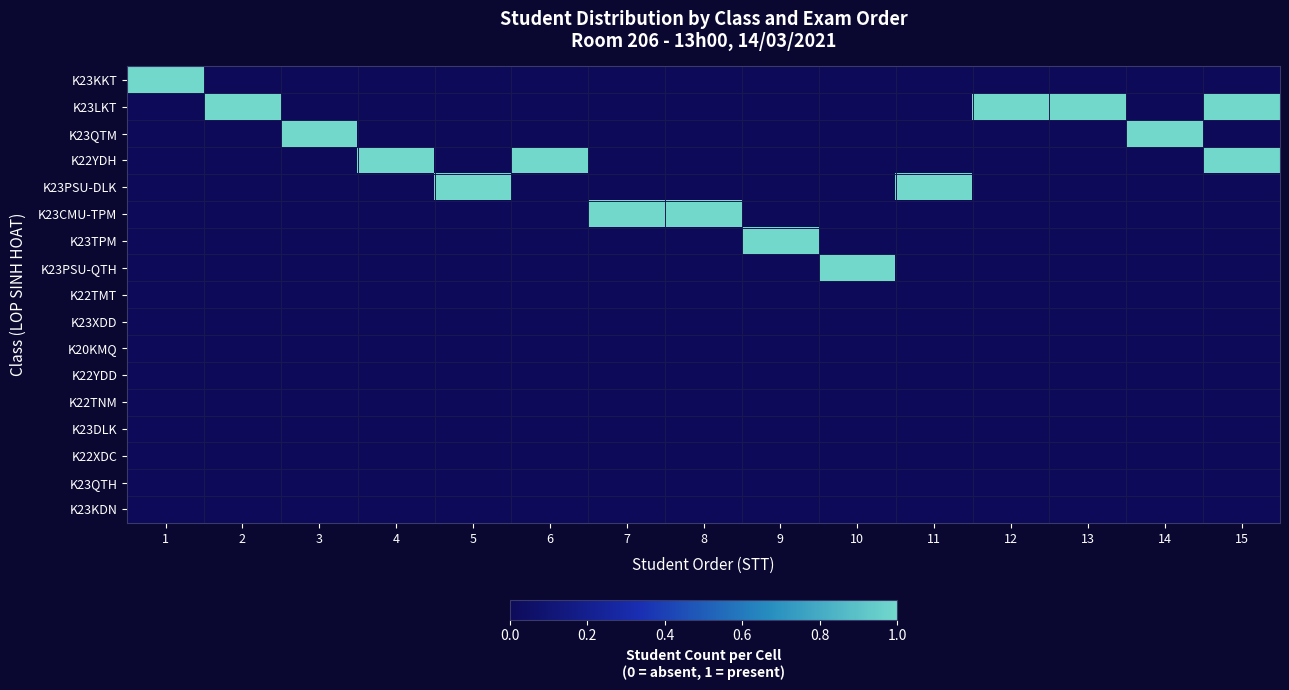

Reading right to left, list all the values displayed in this chart.

K23KKT: 15=0	14=0	13=0	12=0	11=0	10=0	9=0	8=0	7=0	6=0	5=0	4=0	3=0	2=0	1=1
K23LKT: 15=1	14=0	13=1	12=1	11=0	10=0	9=0	8=0	7=0	6=0	5=0	4=0	3=0	2=1	1=0
K23QTM: 15=0	14=1	13=0	12=0	11=0	10=0	9=0	8=0	7=0	6=0	5=0	4=0	3=1	2=0	1=0
K22YDH: 15=1	14=0	13=0	12=0	11=0	10=0	9=0	8=0	7=0	6=1	5=0	4=1	3=0	2=0	1=0
K23PSU-DLK: 15=0	14=0	13=0	12=0	11=1	10=0	9=0	8=0	7=0	6=0	5=1	4=0	3=0	2=0	1=0
K23CMU-TPM: 15=0	14=0	13=0	12=0	11=0	10=0	9=0	8=1	7=1	6=0	5=0	4=0	3=0	2=0	1=0
K23TPM: 15=0	14=0	13=0	12=0	11=0	10=0	9=1	8=0	7=0	6=0	5=0	4=0	3=0	2=0	1=0
K23PSU-QTH: 15=0	14=0	13=0	12=0	11=0	10=1	9=0	8=0	7=0	6=0	5=0	4=0	3=0	2=0	1=0
K22TMT: 15=0	14=0	13=0	12=0	11=0	10=0	9=0	8=0	7=0	6=0	5=0	4=0	3=0	2=0	1=0
K23XDD: 15=0	14=0	13=0	12=0	11=0	10=0	9=0	8=0	7=0	6=0	5=0	4=0	3=0	2=0	1=0
K20KMQ: 15=0	14=0	13=0	12=0	11=0	10=0	9=0	8=0	7=0	6=0	5=0	4=0	3=0	2=0	1=0
K22YDD: 15=0	14=0	13=0	12=0	11=0	10=0	9=0	8=0	7=0	6=0	5=0	4=0	3=0	2=0	1=0
K22TNM: 15=0	14=0	13=0	12=0	11=0	10=0	9=0	8=0	7=0	6=0	5=0	4=0	3=0	2=0	1=0
K23DLK: 15=0	14=0	13=0	12=0	11=0	10=0	9=0	8=0	7=0	6=0	5=0	4=0	3=0	2=0	1=0
K22XDC: 15=0	14=0	13=0	12=0	11=0	10=0	9=0	8=0	7=0	6=0	5=0	4=0	3=0	2=0	1=0
K23QTH: 15=0	14=0	13=0	12=0	11=0	10=0	9=0	8=0	7=0	6=0	5=0	4=0	3=0	2=0	1=0
K23KDN: 15=0	14=0	13=0	12=0	11=0	10=0	9=0	8=0	7=0	6=0	5=0	4=0	3=0	2=0	1=0